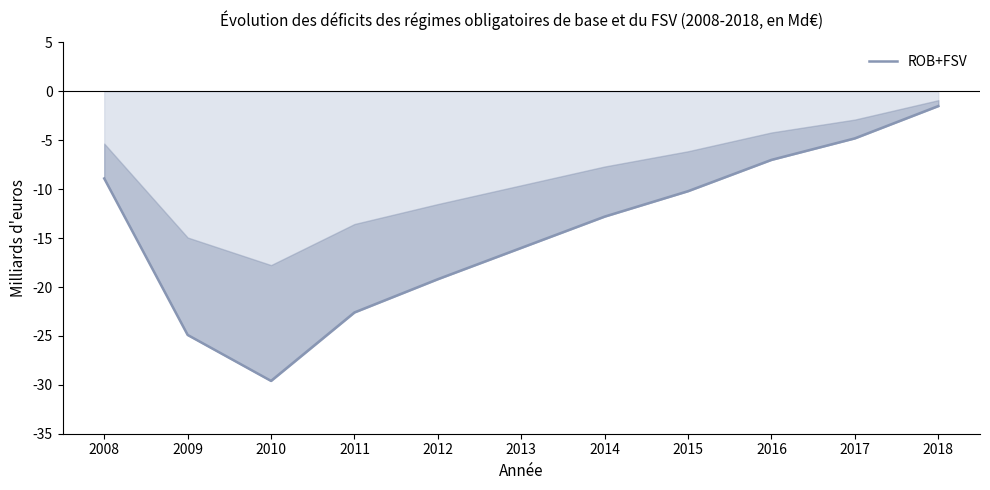

Count the number of categories in the chart.

11